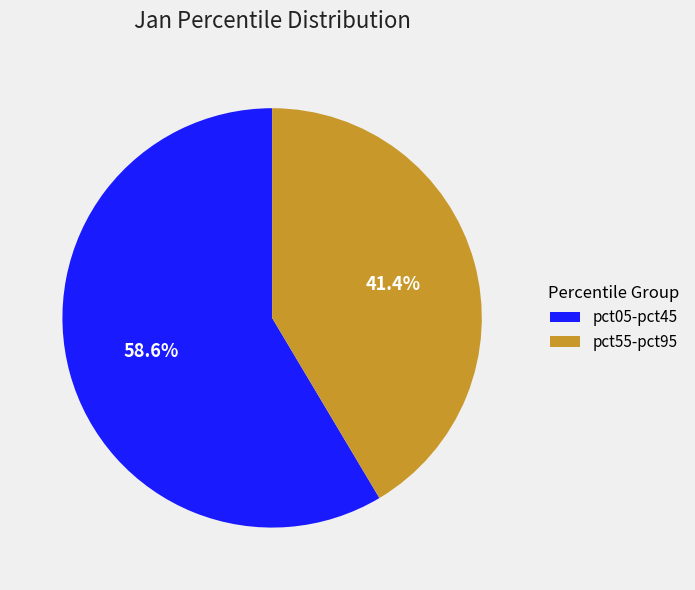

Rank the categories by value from lowest to highest.

pct55-pct95, pct05-pct45